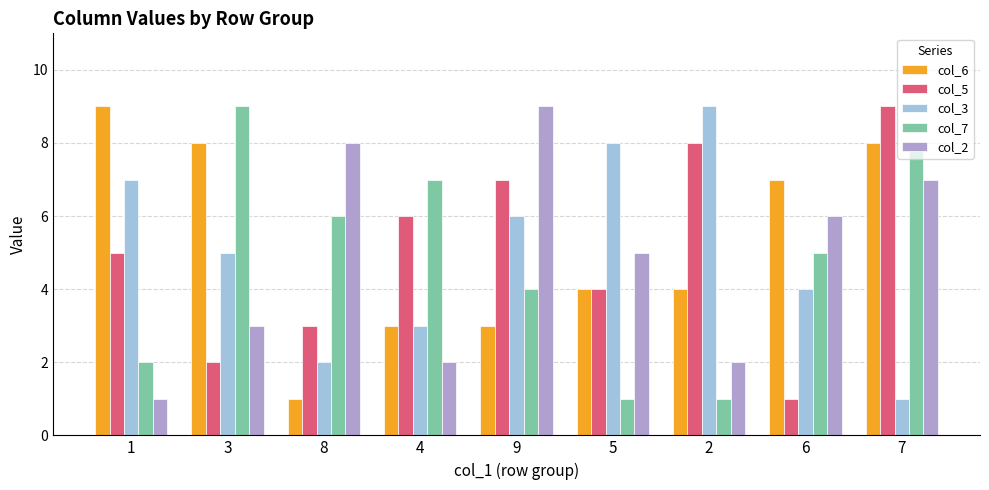

Reading right to left, what are all the values shown in this chart?

col_6: 7=8	6=7	2=4	5=4	9=3	4=3	8=1	3=8	1=9
col_5: 7=9	6=1	2=8	5=4	9=7	4=6	8=3	3=2	1=5
col_3: 7=1	6=4	2=9	5=8	9=6	4=3	8=2	3=5	1=7
col_7: 7=8	6=5	2=1	5=1	9=4	4=7	8=6	3=9	1=2
col_2: 7=7	6=6	2=2	5=5	9=9	4=2	8=8	3=3	1=1